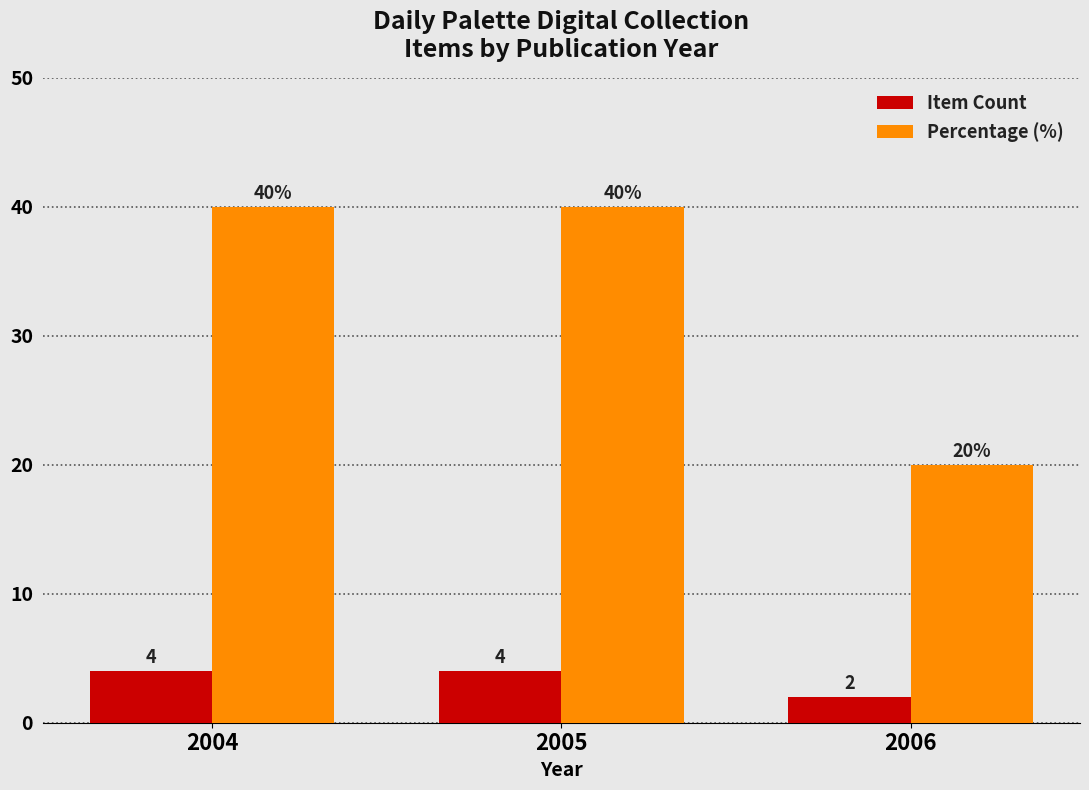

What is the difference between the maximum and minimum values in the Item Count series?

2